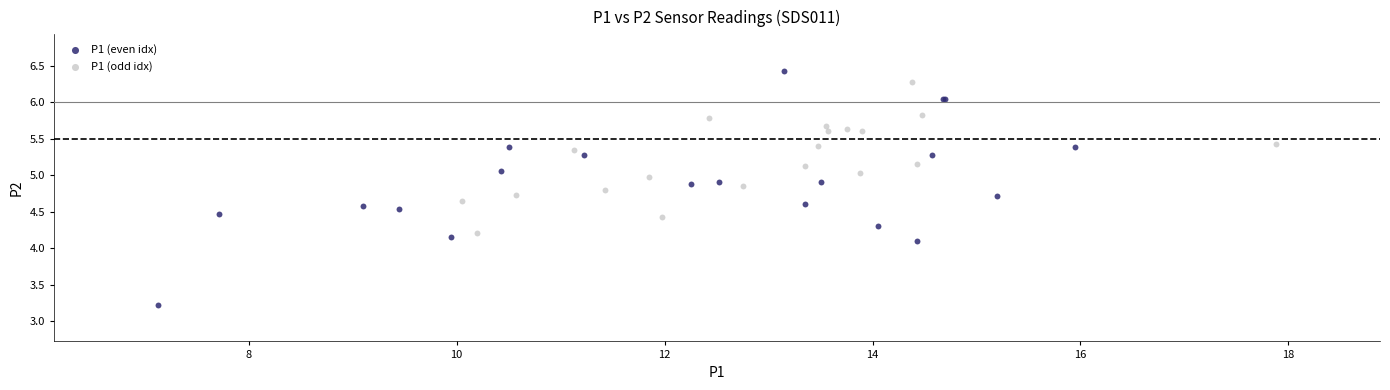

Which series reaches the maximum Y coordinate?

P1 (even idx)